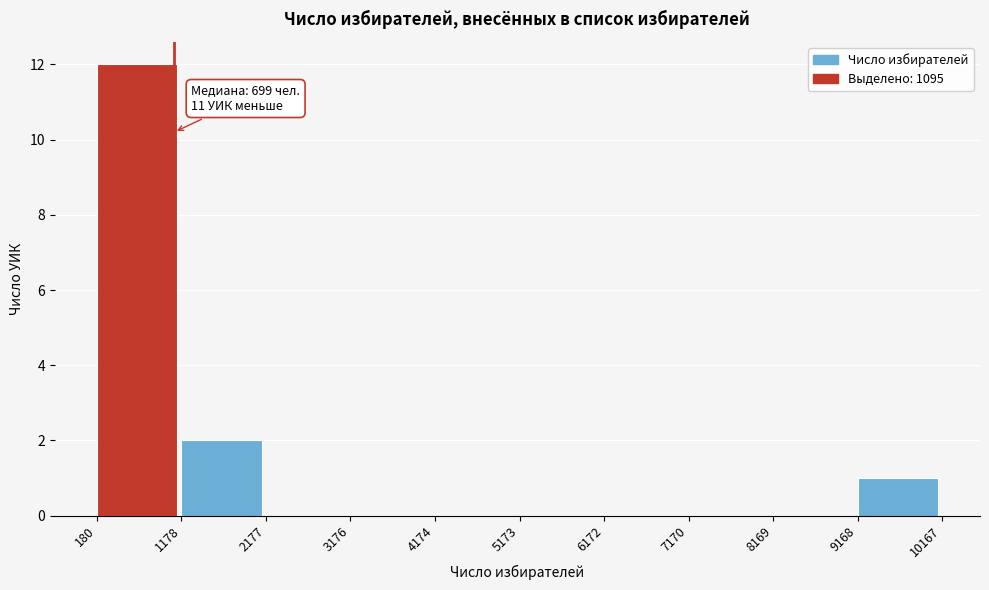

Which range on the x-axis has the tallest bar?

180 to 1178